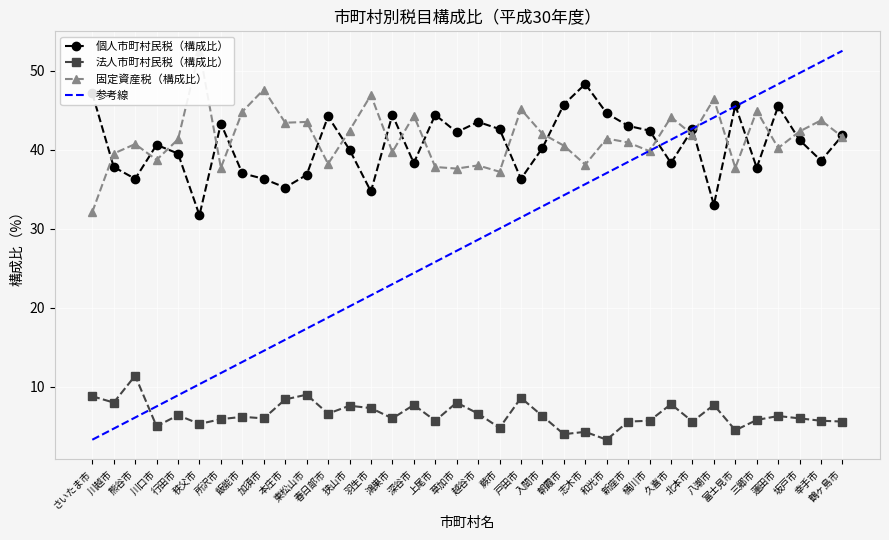

What value does the 個人市町村民税（構成比） series have at 北本市?

42.6